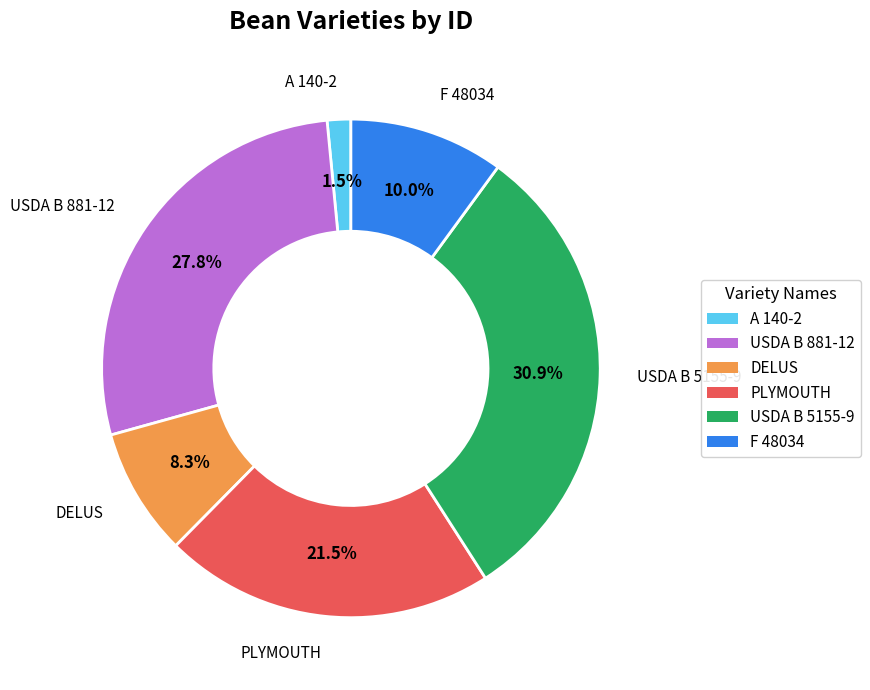

The PLYMOUTH slice represents 34% of the pie. True or false?

False